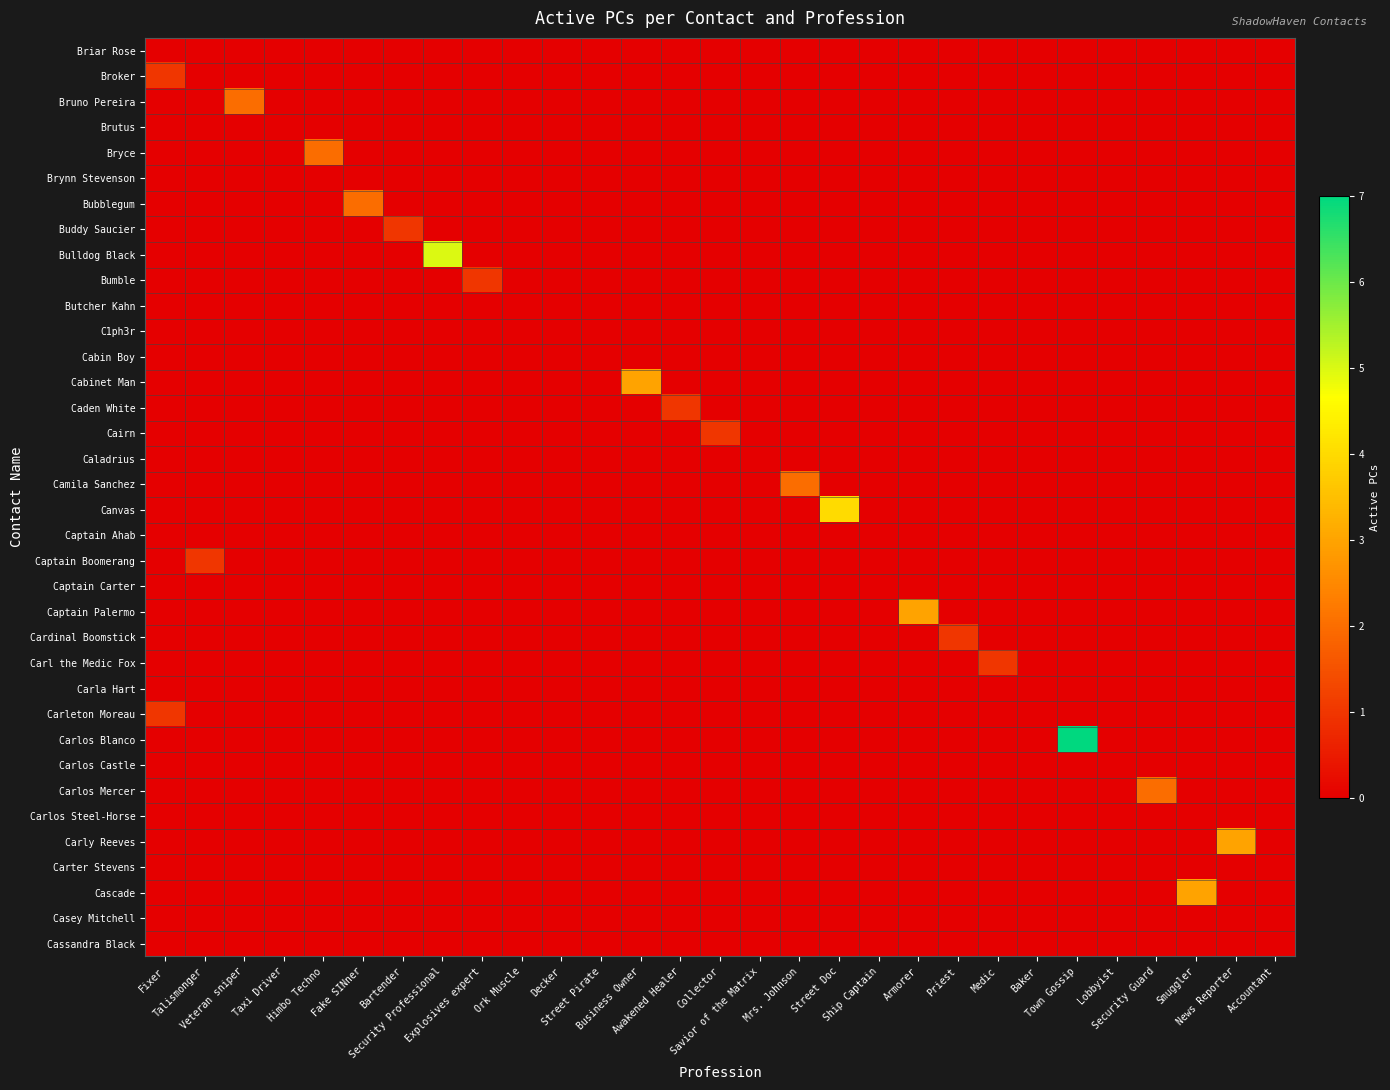

What is the maximum value shown in the chart?

7